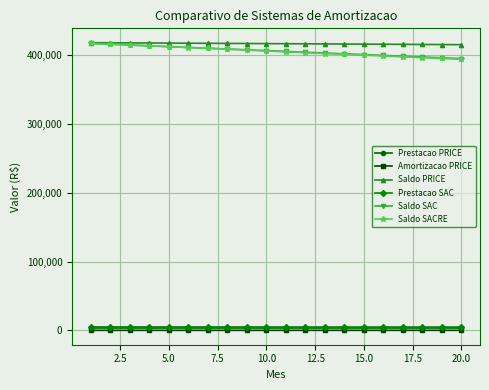

Is this an area chart (filled region under the line)?

No